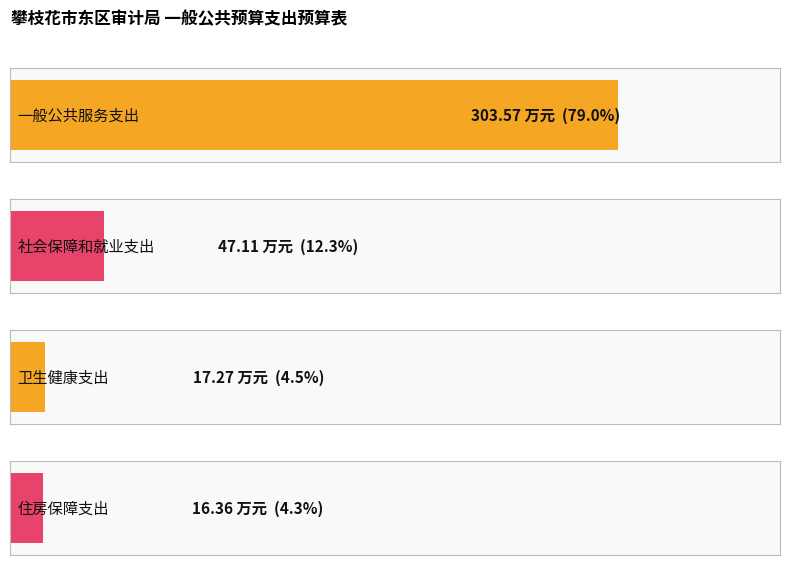

Where does the 当年财政拨款安排 series first go above 47?

一般公共服务支出